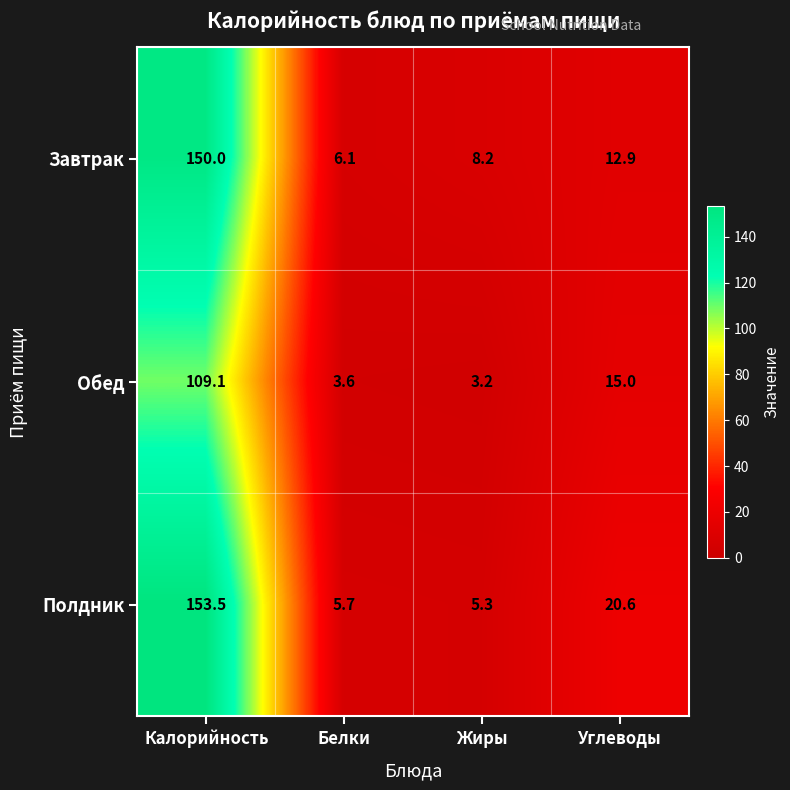

Rank the categories by Обед value from highest to lowest.

Калорийность, Углеводы, Белки, Жиры